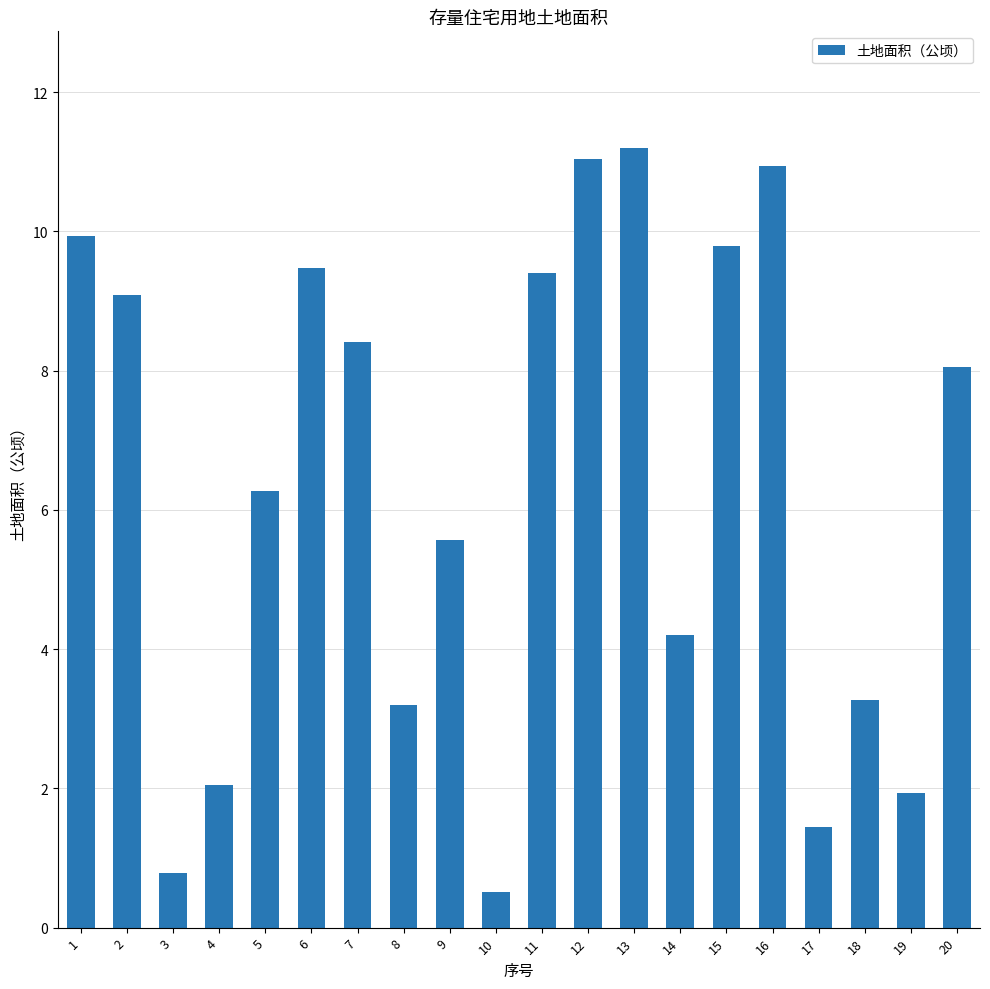

Where does the data first go above 8?

1